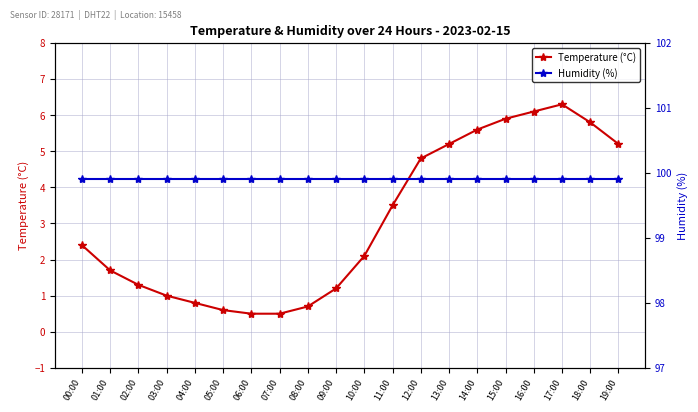

What is the maximum value shown in the chart?

99.9